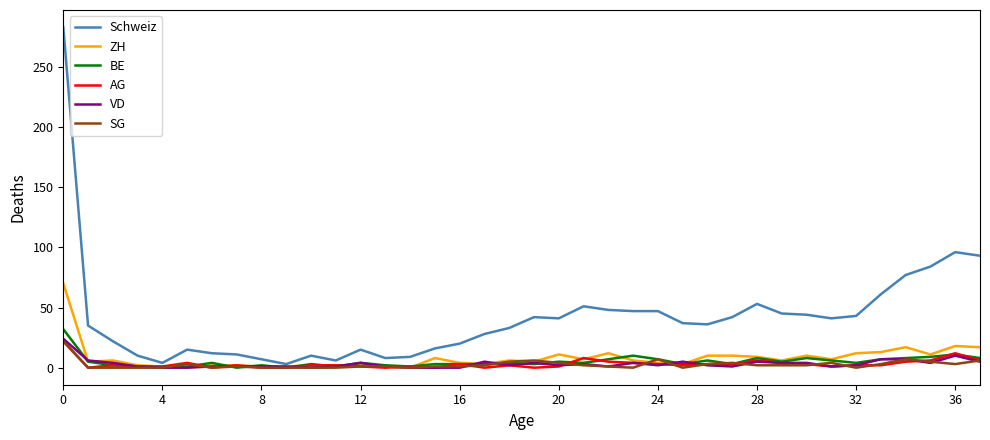

Which series has the largest total across all categories?

Schweiz